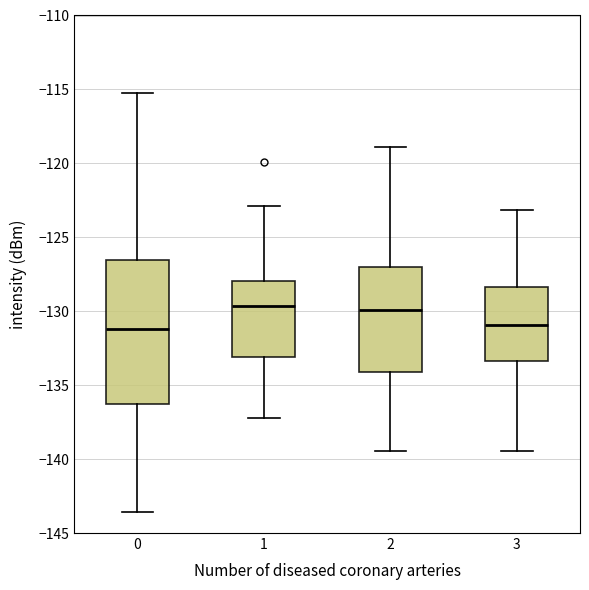

Reading left to right, read every box against the y-axis: the position of its median line, the range the box covers, and the ends of its whiskers. The values are not printed on the chart, so give them approximately, as read against the axis.

0: median -131.0, box -136.5 to -126.5, whiskers -143.5 to -115.0
1: median -129.5, box -133.0 to -128.0, whiskers -137.0 to -123.0
2: median -130.0, box -134.0 to -127.0, whiskers -139.5 to -119.0
3: median -131.0, box -133.5 to -128.5, whiskers -139.5 to -123.0